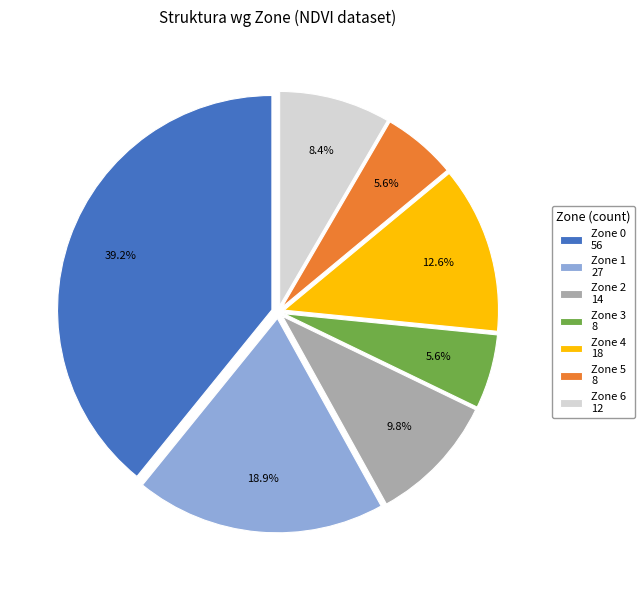

Which slice is the largest?

Zone 0